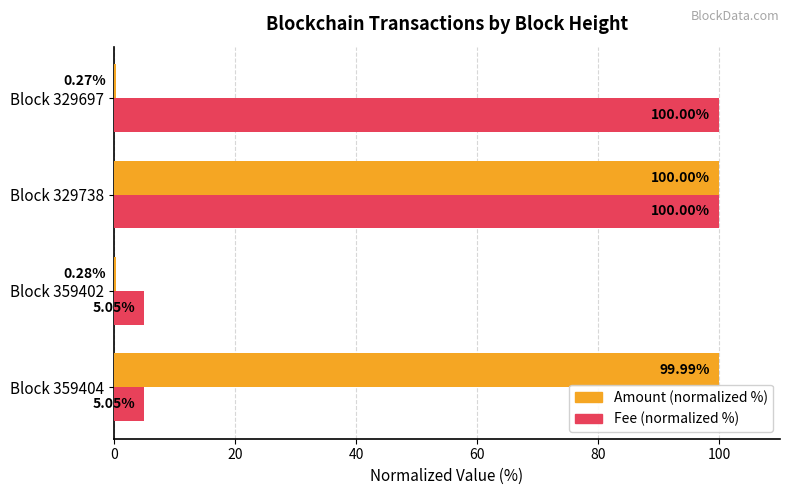

What is the sum of the Amount (normalized %) values at Block 329697 and Block 359404?

100.3